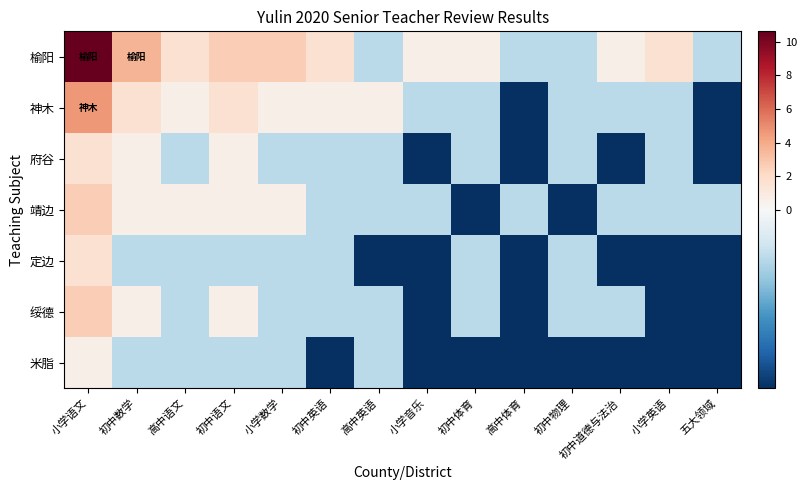

Rank the series at 初中语文 from lowest to highest value.

定边, 米脂, 府谷, 靖边, 绥德, 神木, 榆阳